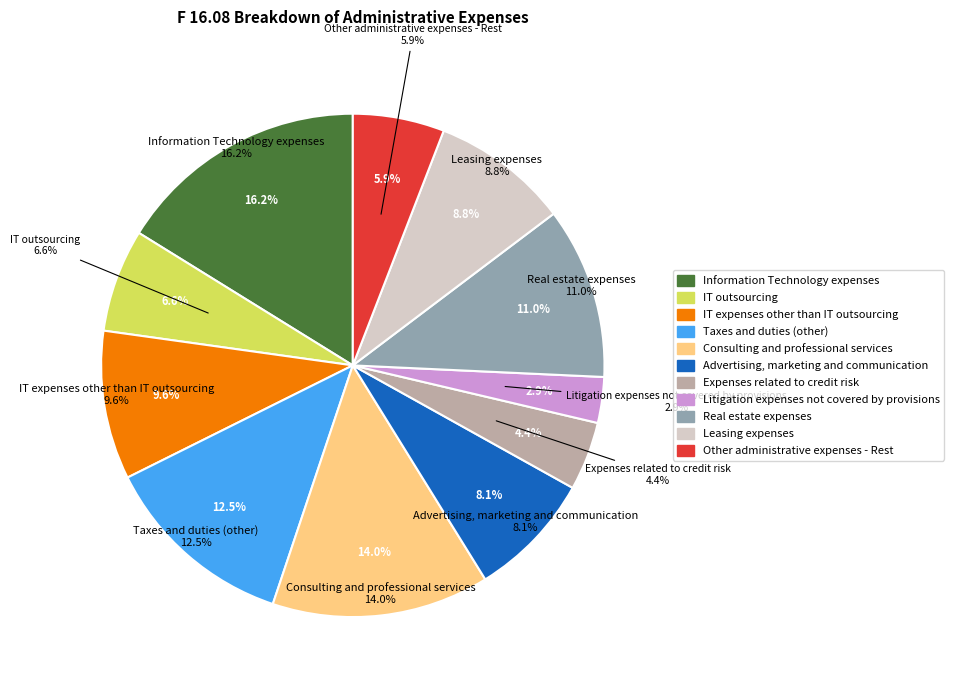

Rank the categories by value from highest to lowest.

Information Technology expenses, Consulting and professional services, Taxes and duties (other), Real estate expenses, IT expenses other than IT outsourcing, Leasing expenses, Advertising, marketing and communication, IT outsourcing, Other administrative expenses - Rest, Expenses related to credit risk, Litigation expenses not covered by provisions